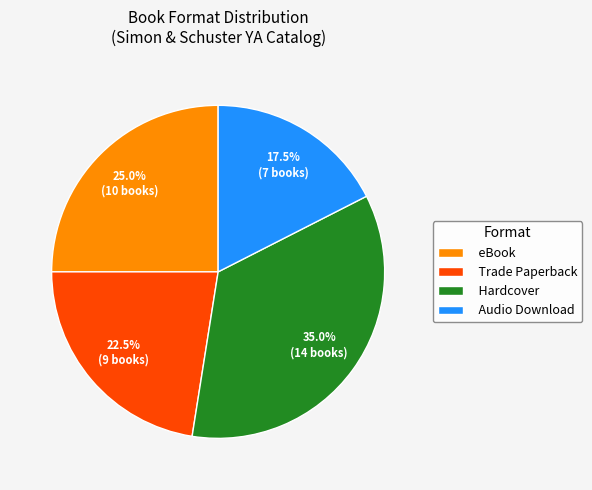

How many segments does this pie chart have?

4